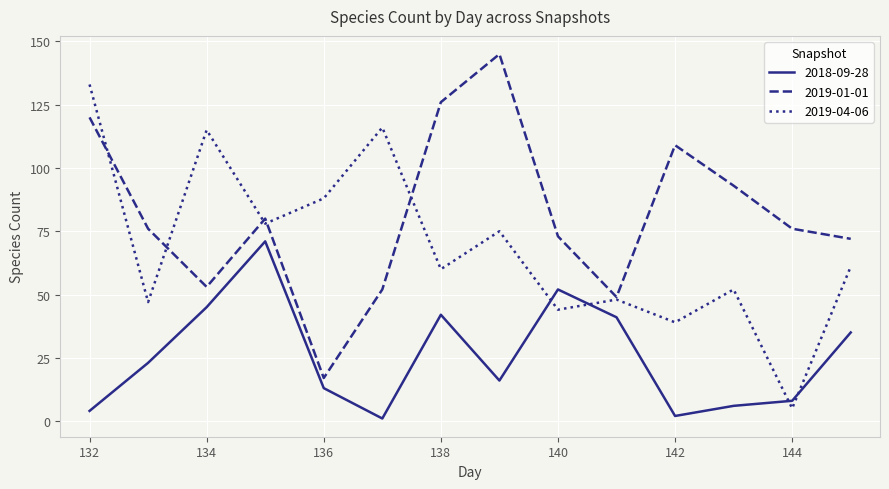

What is the average value of the 2019-04-06 series?

69